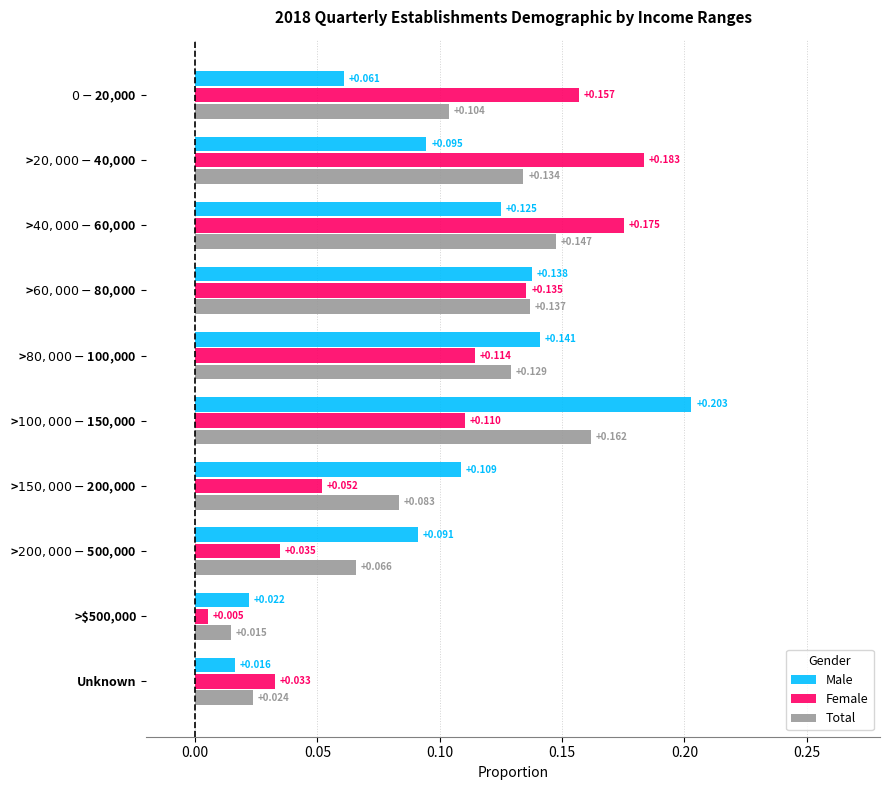

Count the number of data series in this chart.

3